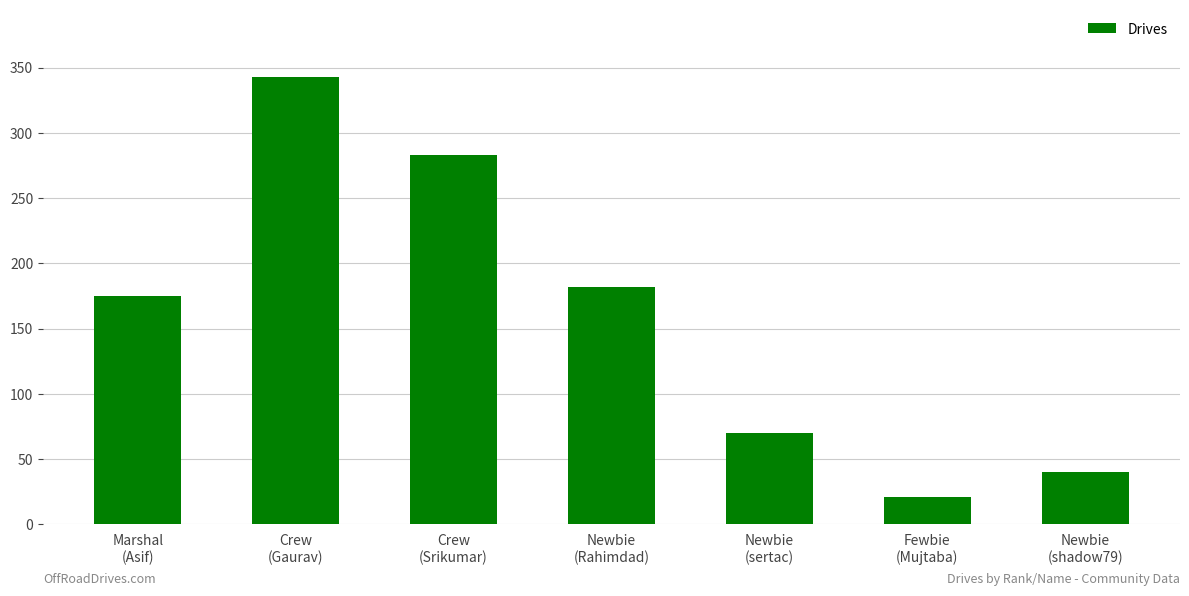

What is the greatest value displayed?

343